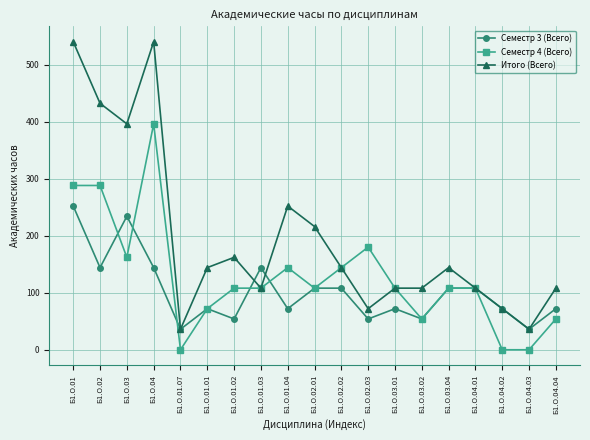

Which series ends up on top after the final intersection of Итого (Всего) and Семестр 3 (Всего)?

Итого (Всего)